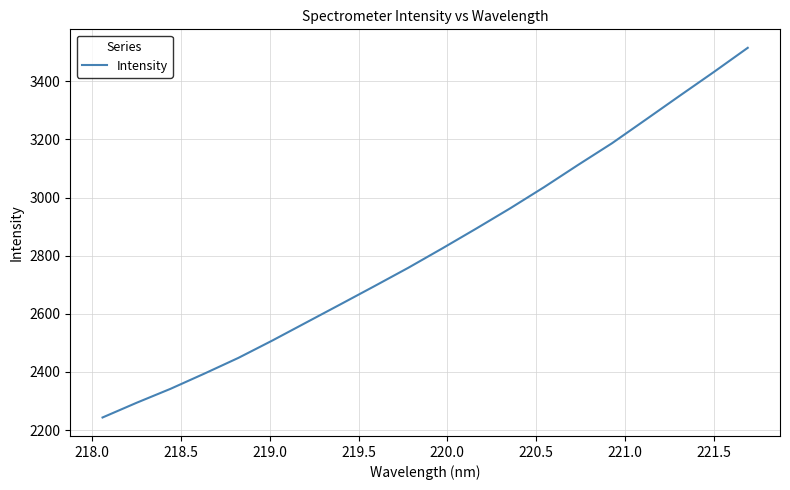

What is the difference between the maximum and minimum values?

1272.2